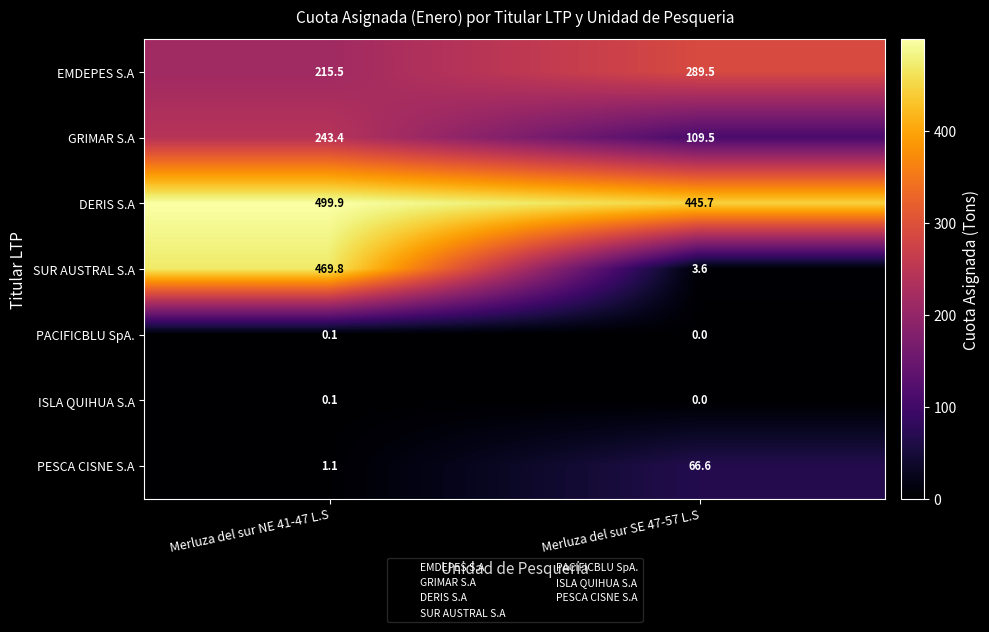

Rank the categories by PACIFICBLU SpA. value from lowest to highest.

Merluza del sur SE 47-57 L.S, Merluza del sur NE 41-47 L.S